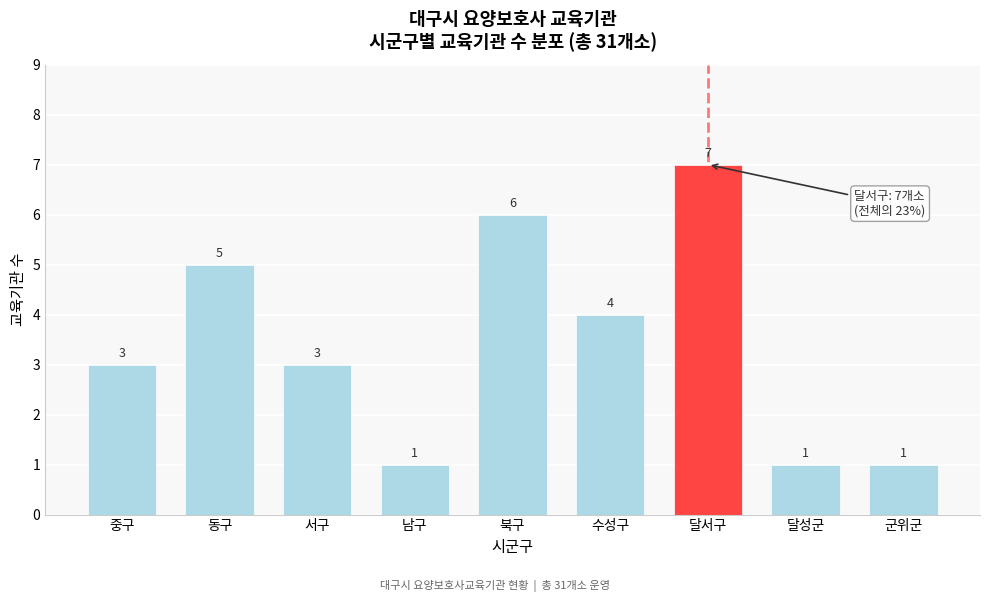

Reading left to right, transcribe all the data shown in this chart.

3	5	3	1	6	4	7	1	1